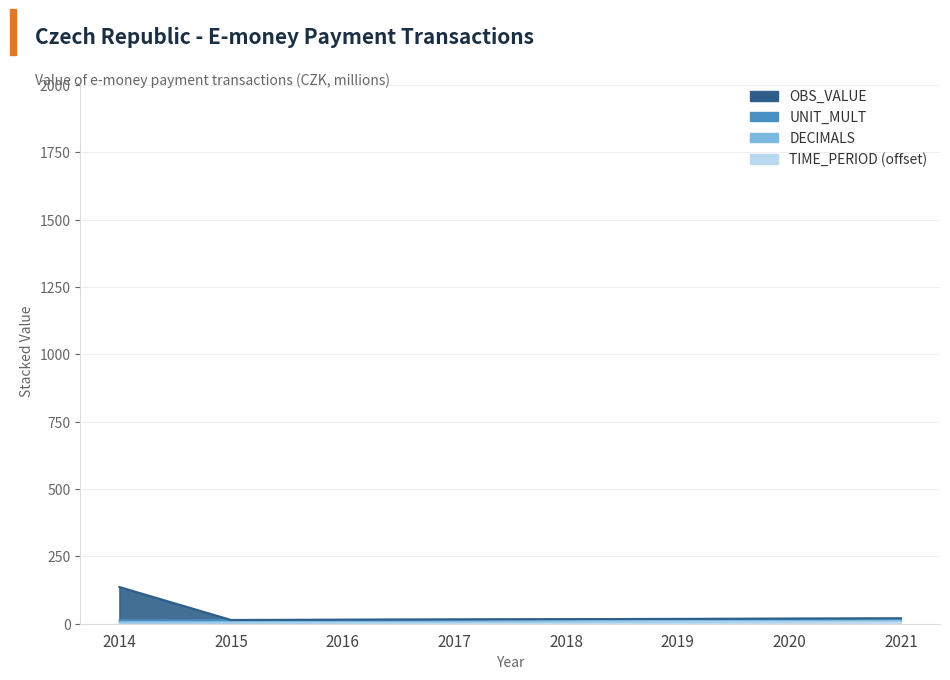

What is the value of the TIME_PERIOD point at the 1st from the left?

4.0